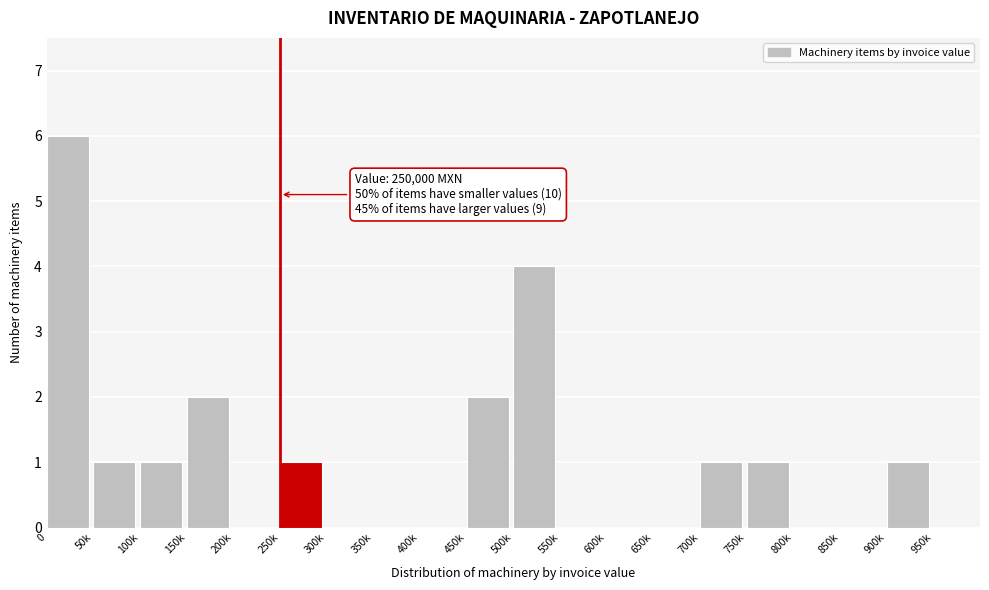

Reading left to right, list all the values displayed in this chart.

0=6	50k=1	100k=1	150k=2	200k=0	250k=1	300k=0	350k=0	400k=0	450k=2	500k=4	550k=0	600k=0	650k=0	700k=1	750k=1	800k=0	850k=0	900k=1	950k=0